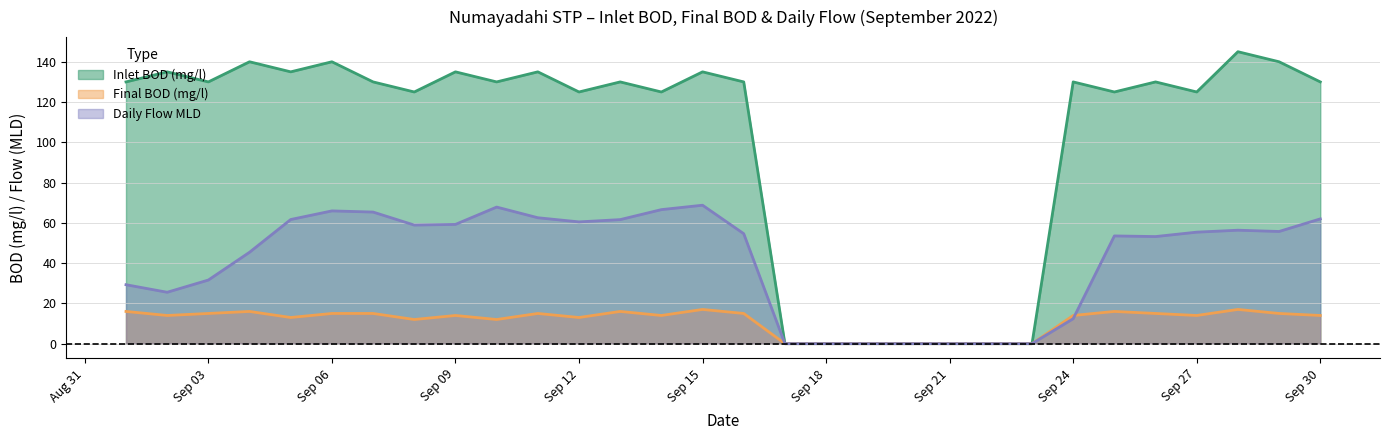

Reading right to left, list all the values displayed in this chart.

Inlet BOD (mg/l): 130.0	140.0	145.0	125.0	130.0	125.0	130.0	0.0	0.0	0.0	0.0	0.0	0.0	0.0	130.0	135.0	125.0	130.0	125.0	135.0	130.0	135.0	125.0	130.0	140.0	135.0	140.0	130.0	135.0	130.0
Final BOD (mg/l): 14.0	15.0	17.0	14.0	15.0	16.0	14.0	0.0	0.0	0.0	0.0	0.0	0.0	0.0	15.0	17.0	14.0	16.0	13.0	15.0	12.0	14.0	12.0	15.0	15.0	13.0	16.0	15.0	14.0	16.0
Daily Flow MLD: 62.0	55.7	56.4	55.4	53.2	53.5	12.4	0.0	0.0	0.0	0.0	0.0	0.0	0.0	54.6	68.8	66.6	61.6	60.5	62.5	67.8	59.2	58.9	65.4	65.9	61.7	45.4	31.6	25.5	29.3